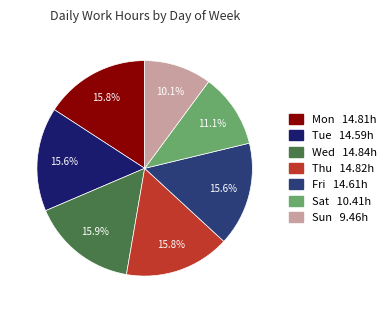

What percentage is the Wed slice, to the nearest percent?

16%